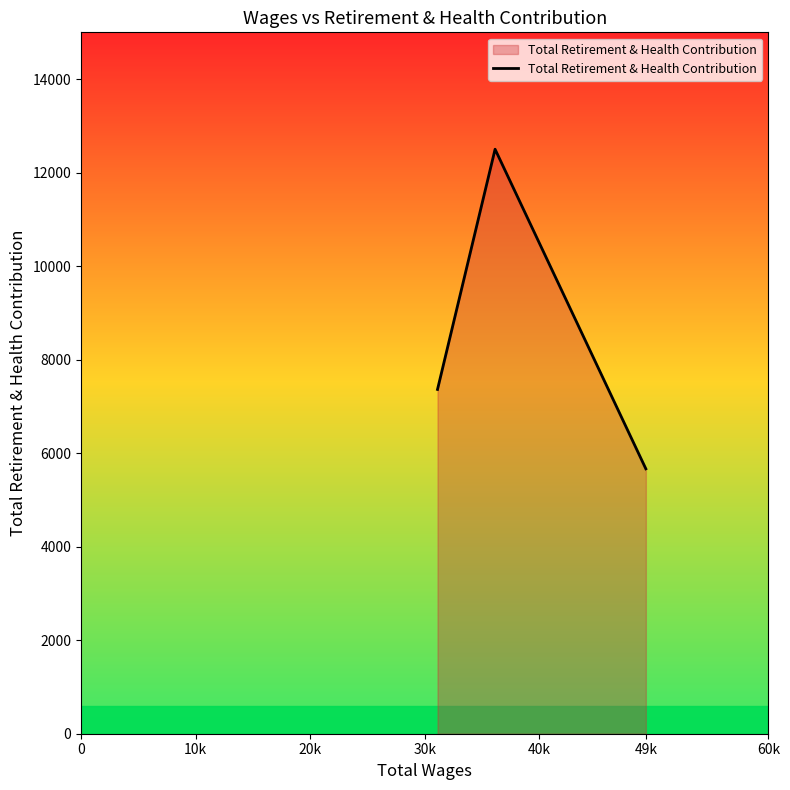

Count the values in the range 5665 to 12500.

3